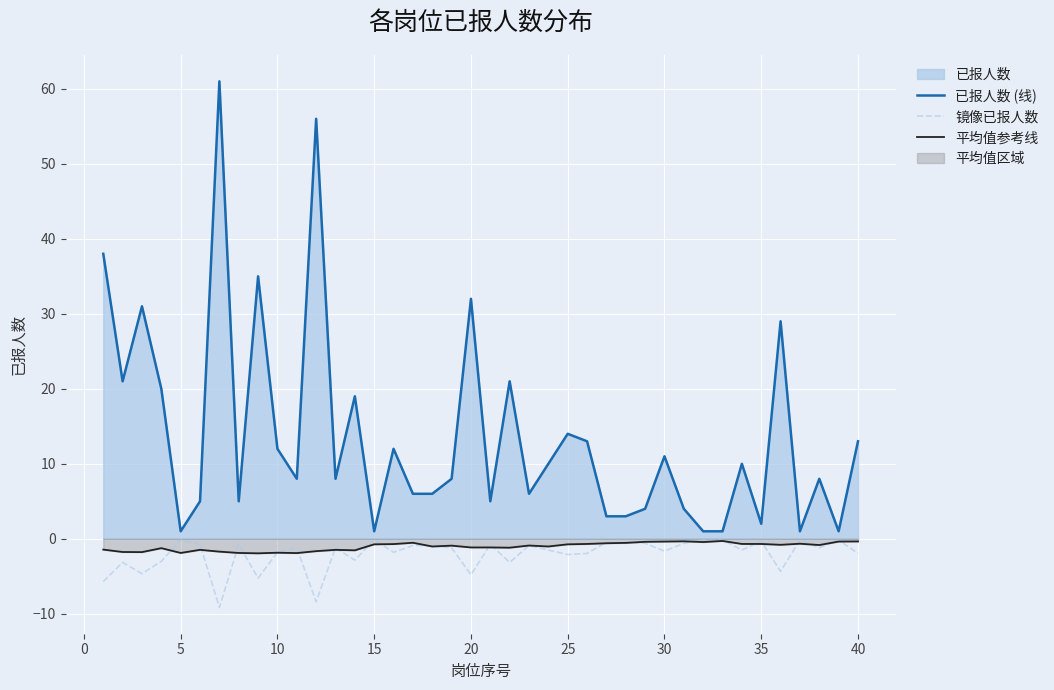

Which series has the widest spread of values?

已报人数 (线)